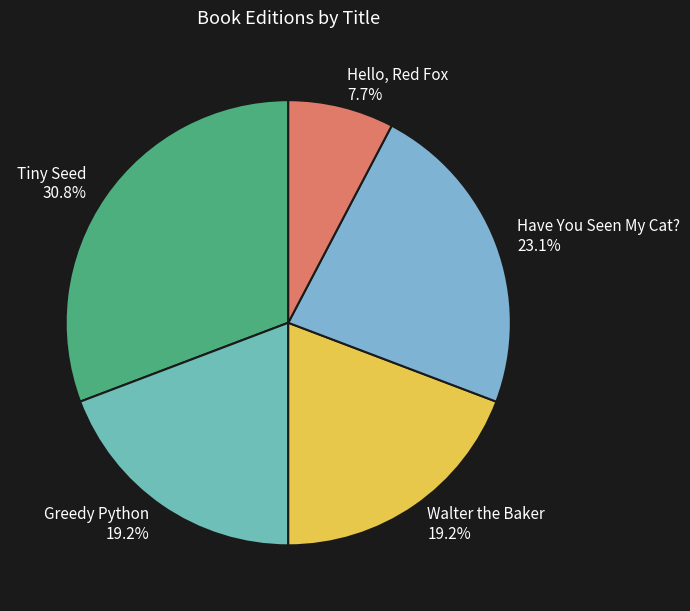

To the nearest percent, what percentage of the pie is Greedy Python?

19%